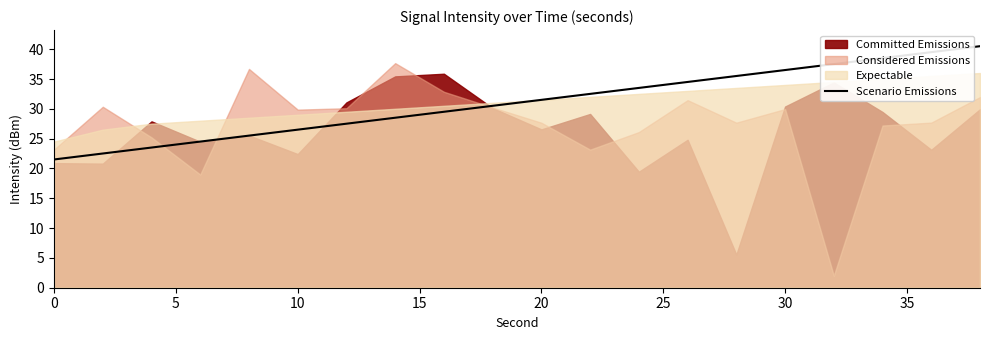

How many values exceed 31?

10